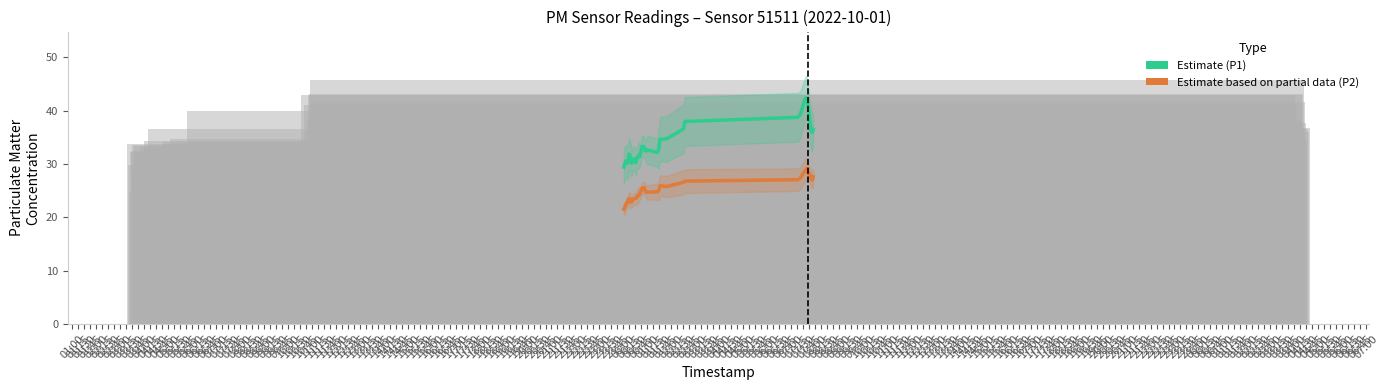

Is it true that P2 Estimate equals 31.4 at 02:45?

False